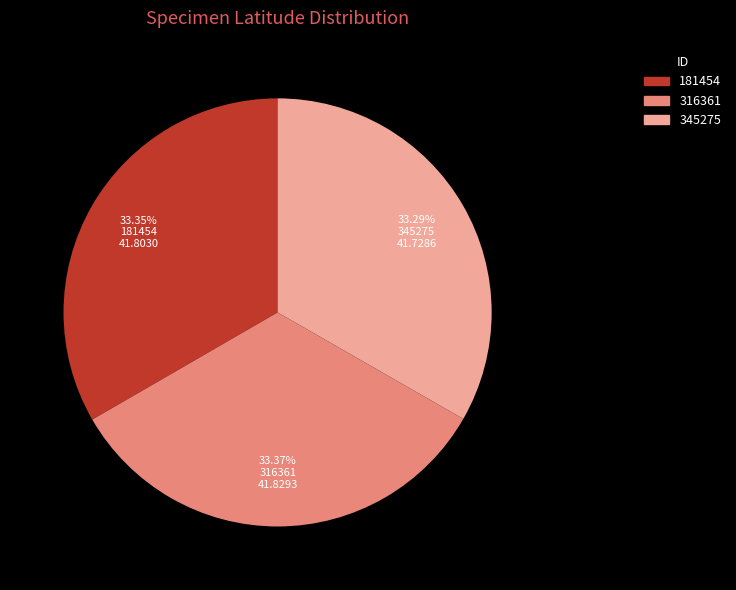

How many segments does this pie chart have?

3